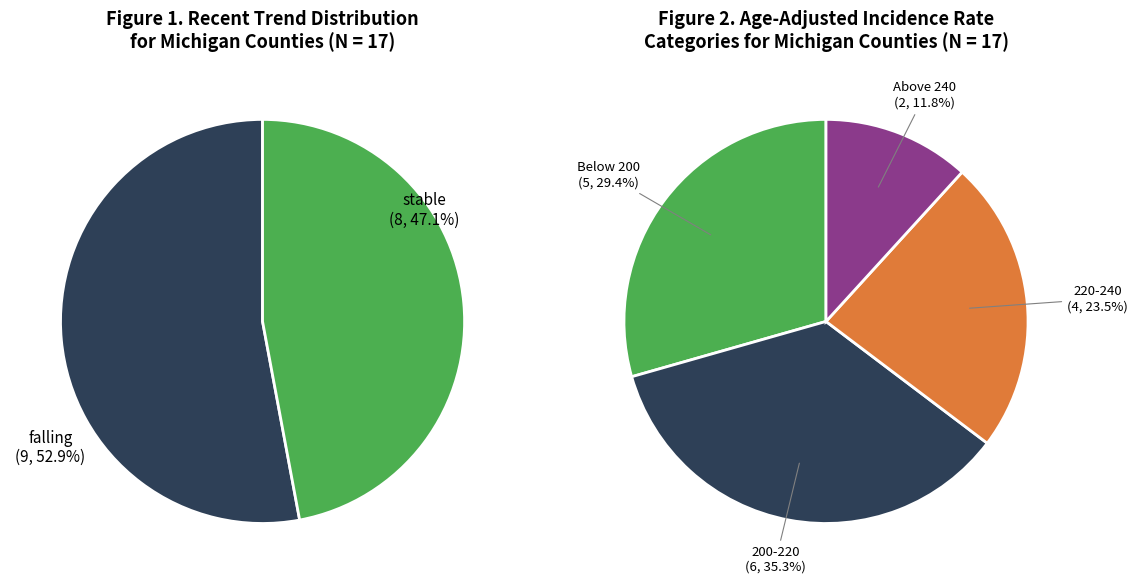

Which category has the biggest portion of the pie?

falling